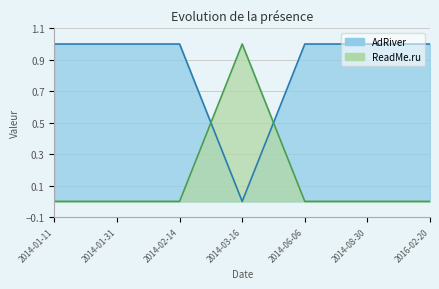

The AdRiver series shows 1 at 2014-06-06. True or false?

False